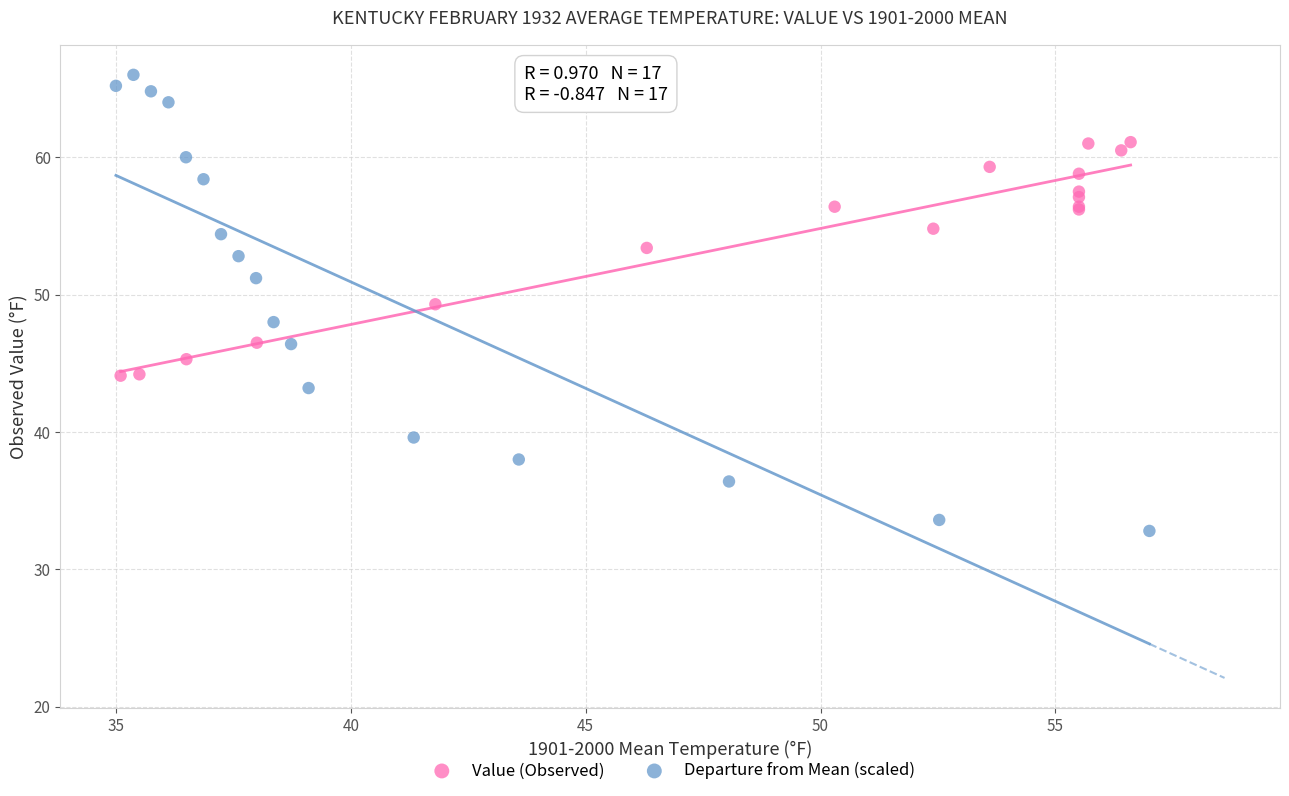

Which series has the largest Y range (max minus min)?

Departure from Mean (scaled)